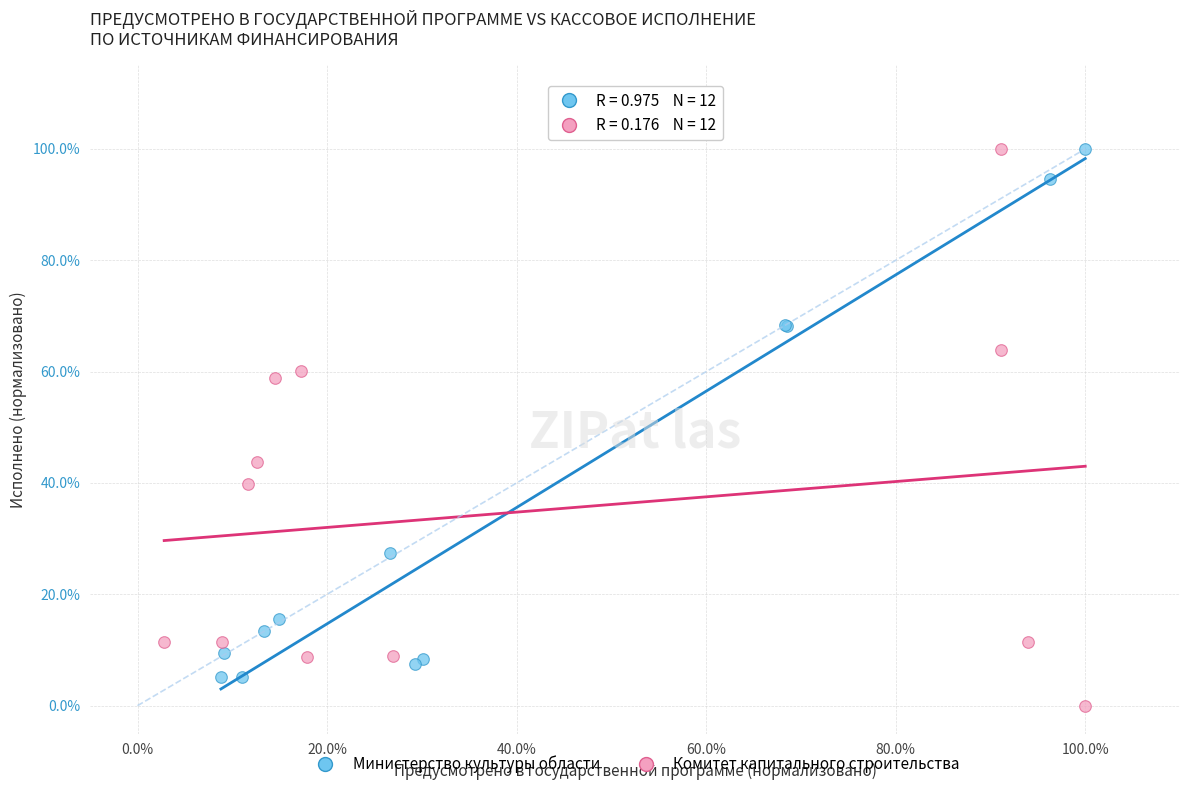

Which series reaches the minimum Y coordinate?

Комитет капитального строительства